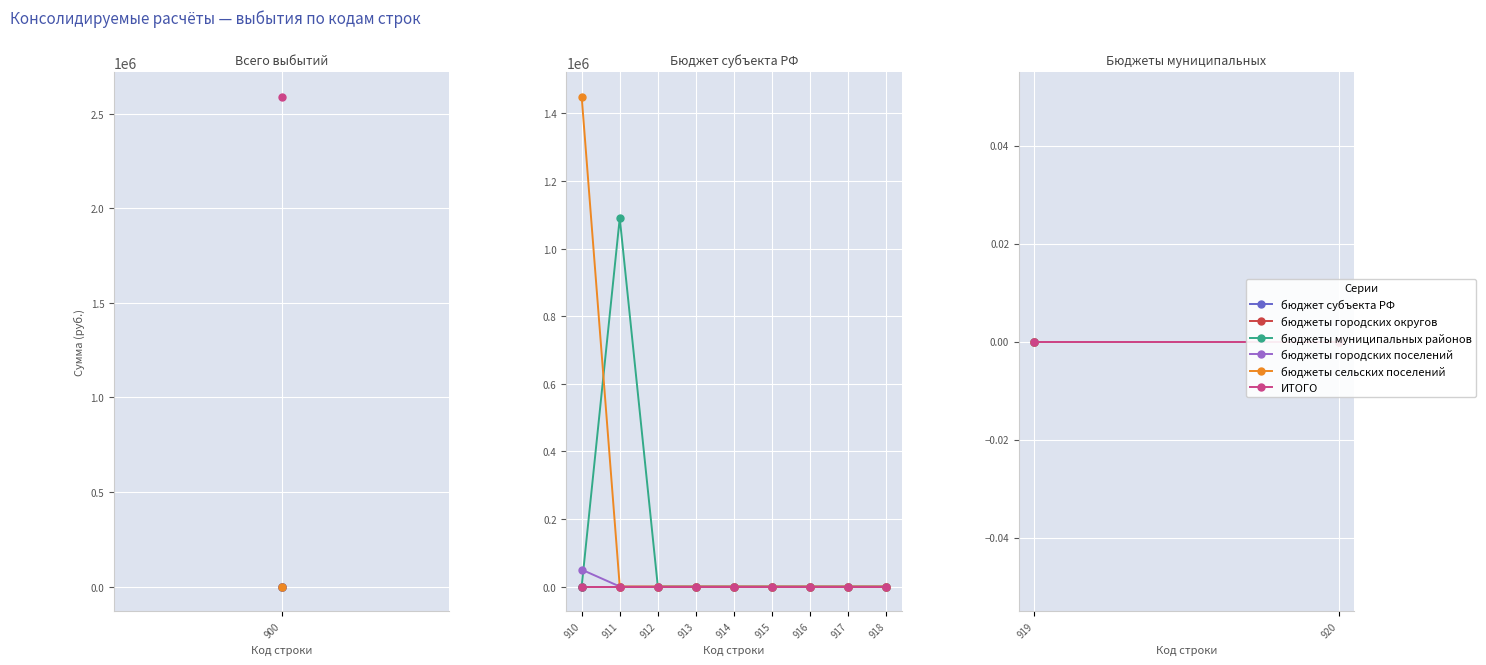

Does the chart display data point markers on the line(s)?

Yes